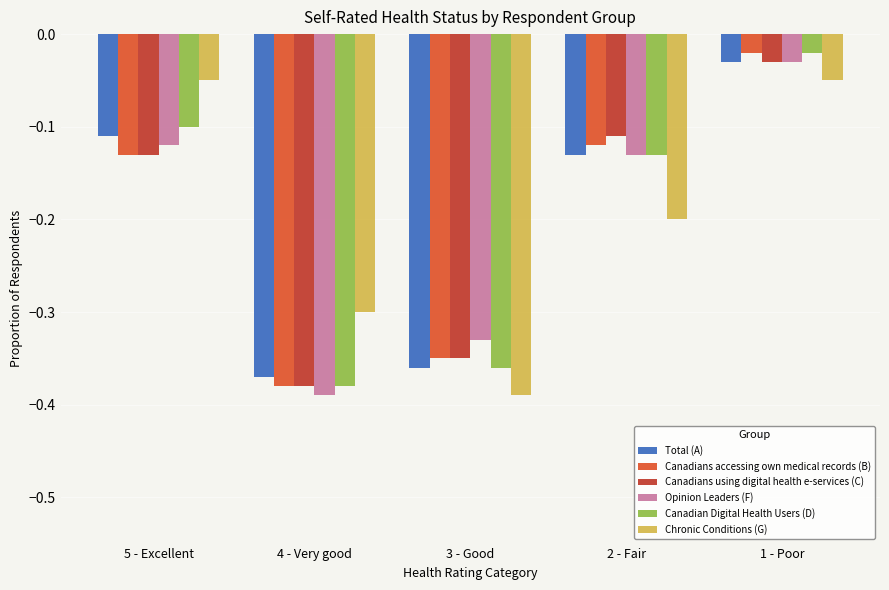

At which label is Canadian Digital Health Users (D) closest to 0?

1 - Poor